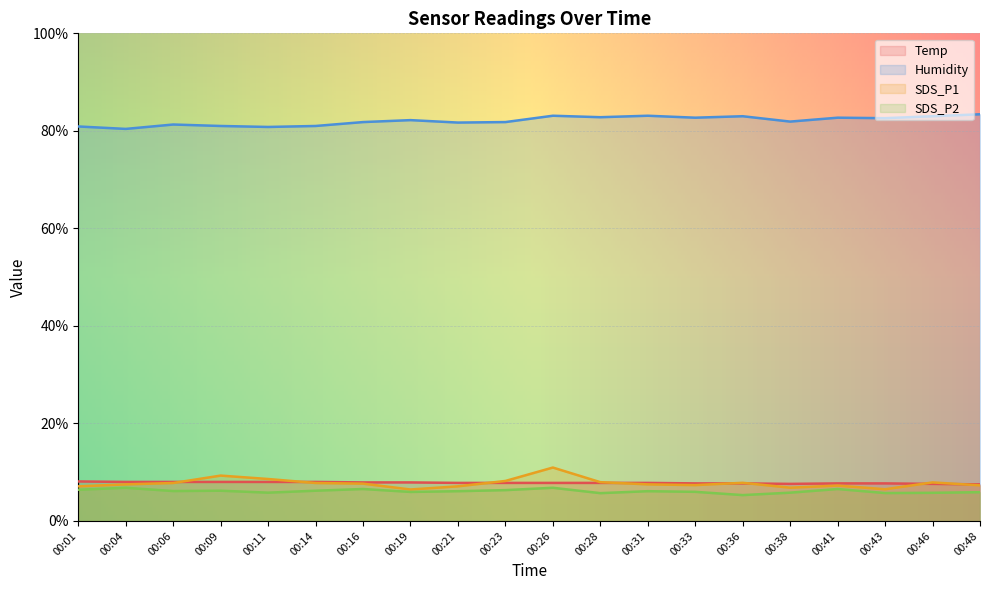

What is the total value across all series at 00:33?

103.7